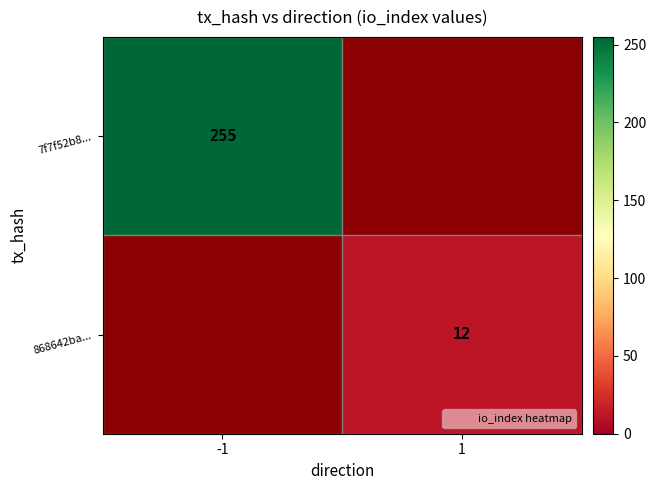

At which category is the sum across all series the highest?

-1